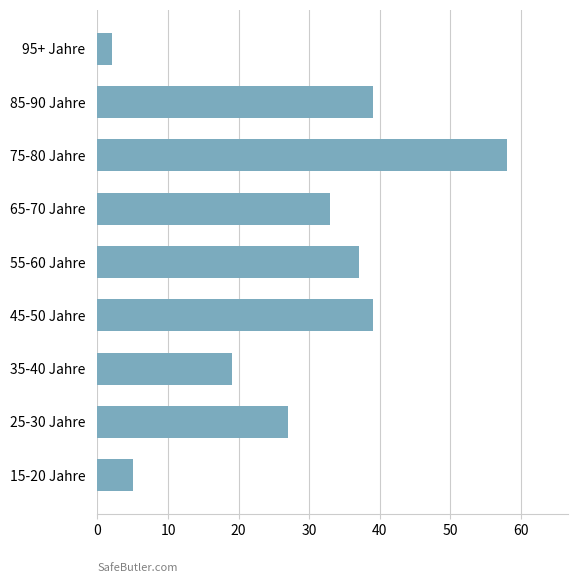

How many values are below 33?

4